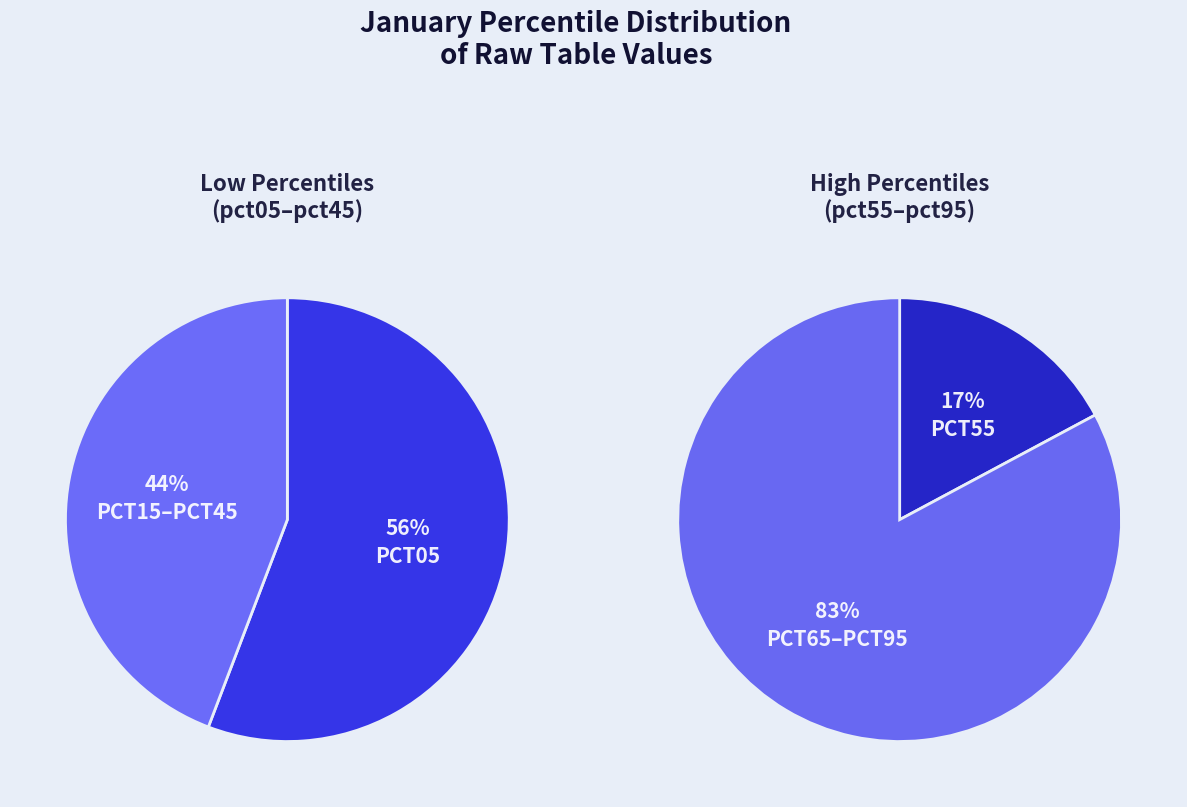

To the nearest percent, what is the combined percentage of pct35 and pct75?

14%